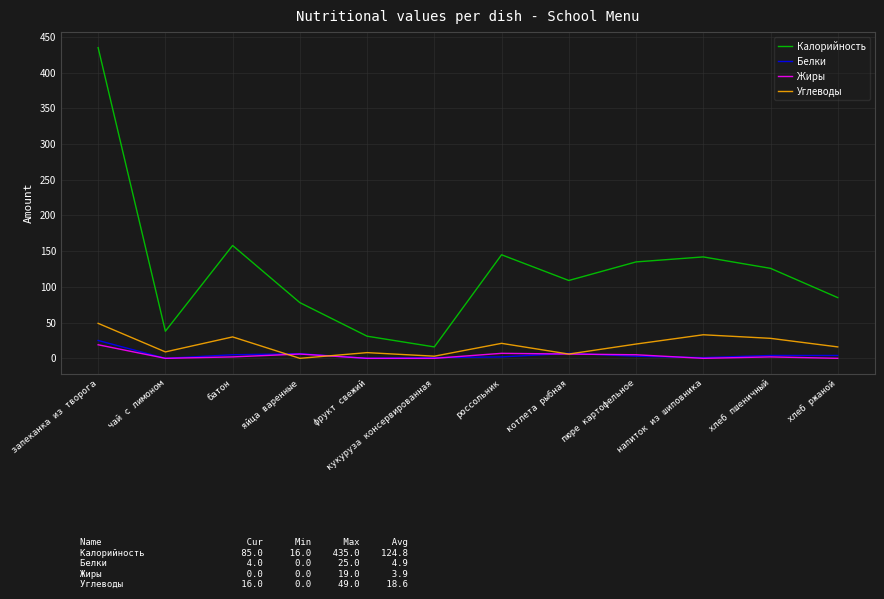

At which label is Калорийность closest to 225?

батон